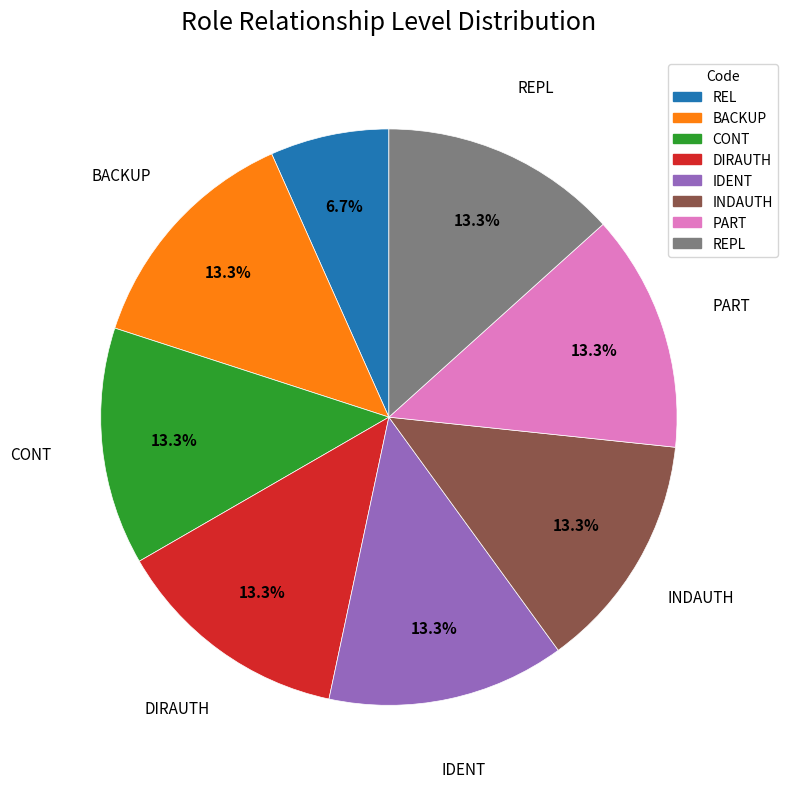

To the nearest percent, what is the combined percentage of BACKUP and PART?

27%